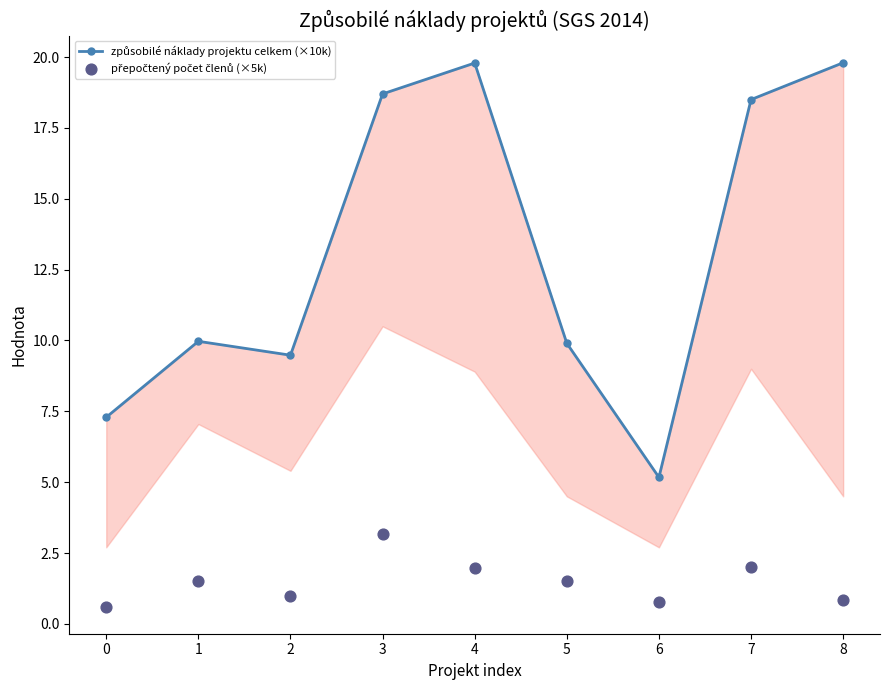

Is the value of způsobilé náklady projektu celkem (×10k) at 0 greater than the value of přepočtený počet členů (×5k) at 2?

Yes